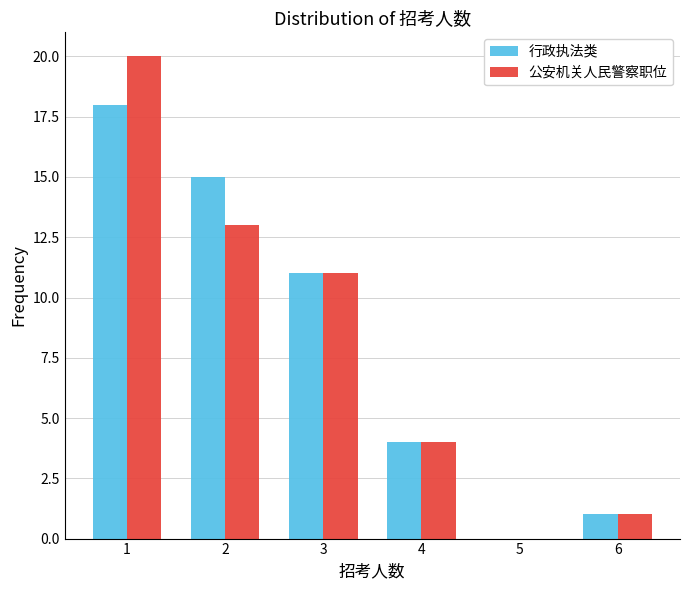

Reading left to right, transcribe this chart: for each range on the x-axis, give the height of each series' bar. The values are not printed on the chart, so give them approximately, as read against the axis.

0.5 to 1.5: 行政执法类=18	公安机关人民警察职位=20
1.5 to 2.5: 行政执法类=15	公安机关人民警察职位=13
2.5 to 3.5: 行政执法类=11	公安机关人民警察职位=11
3.5 to 4.5: 行政执法类=4	公安机关人民警察职位=4
4.5 to 5.5: 行政执法类=0	公安机关人民警察职位=0
5.5 to 6.5: 行政执法类=1	公安机关人民警察职位=1